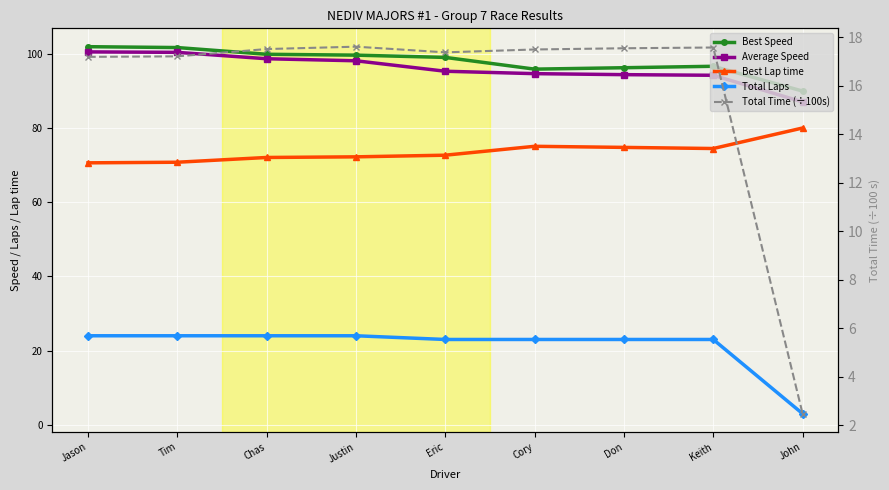

True or false: Total Time (÷100s) and Average Speed intersect in this chart.

False